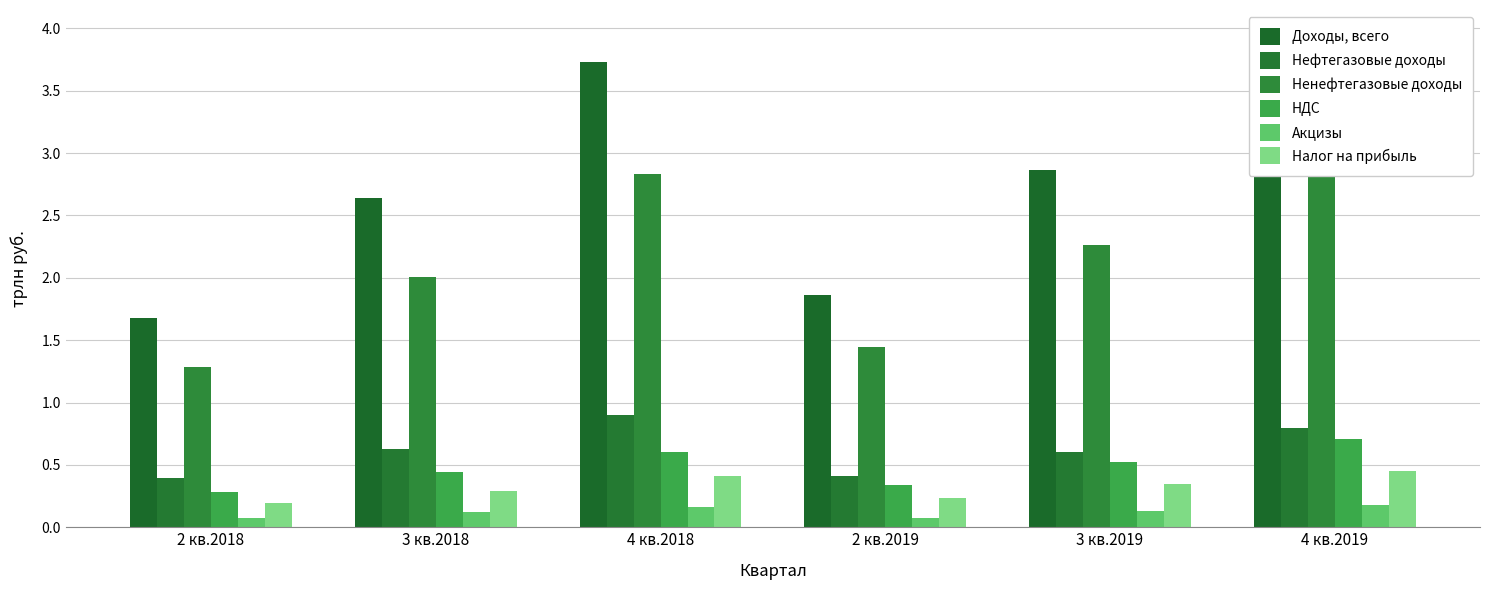

What is the total value across all series at 4 кв.2018?

8.6